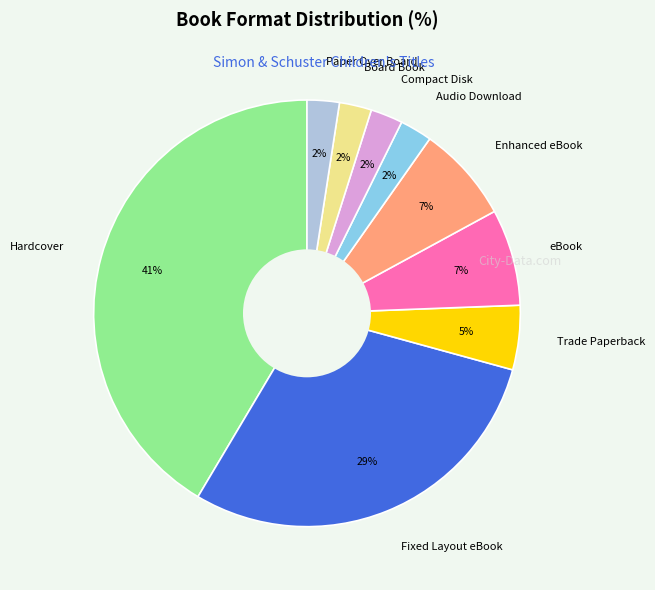

Is it true that eBook is 7% of the pie?

True